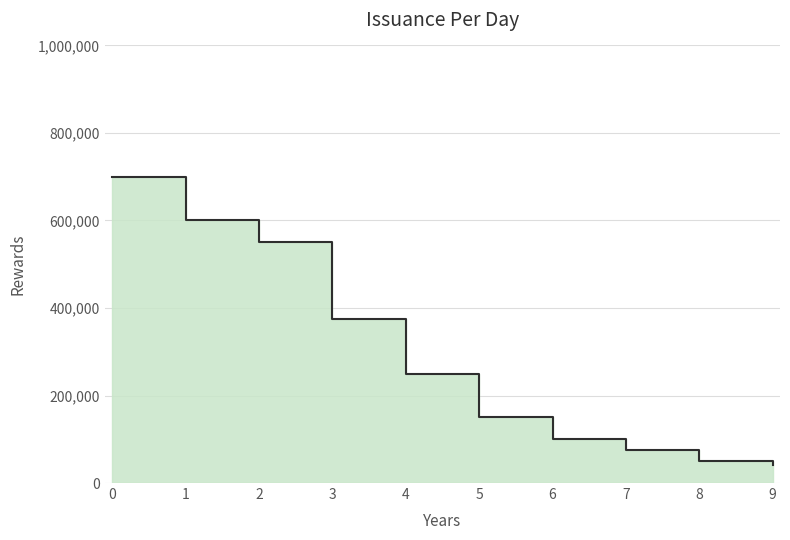

What is the difference between the second highest and minimum values?

558000